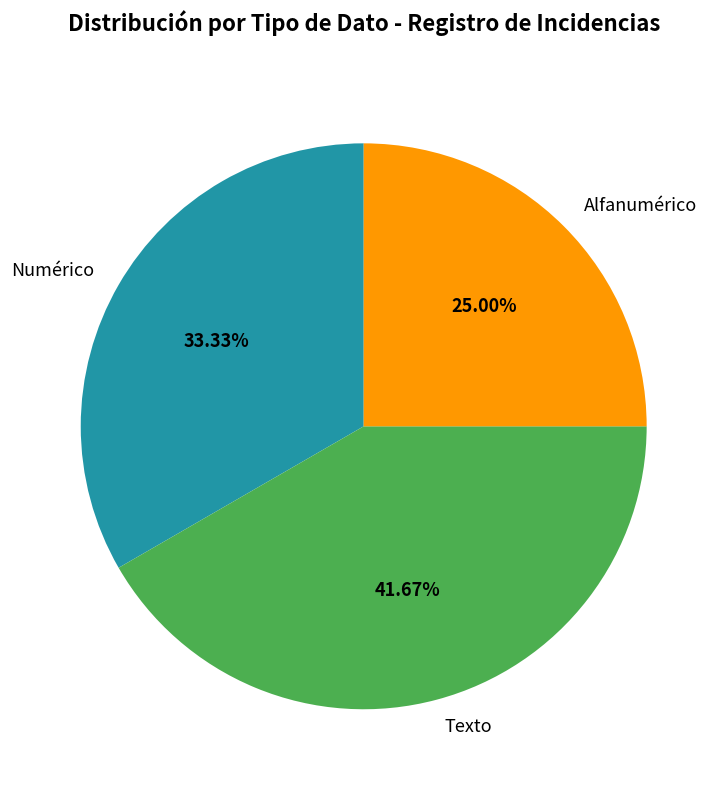

What is the smallest slice in the pie chart?

Alfanumérico